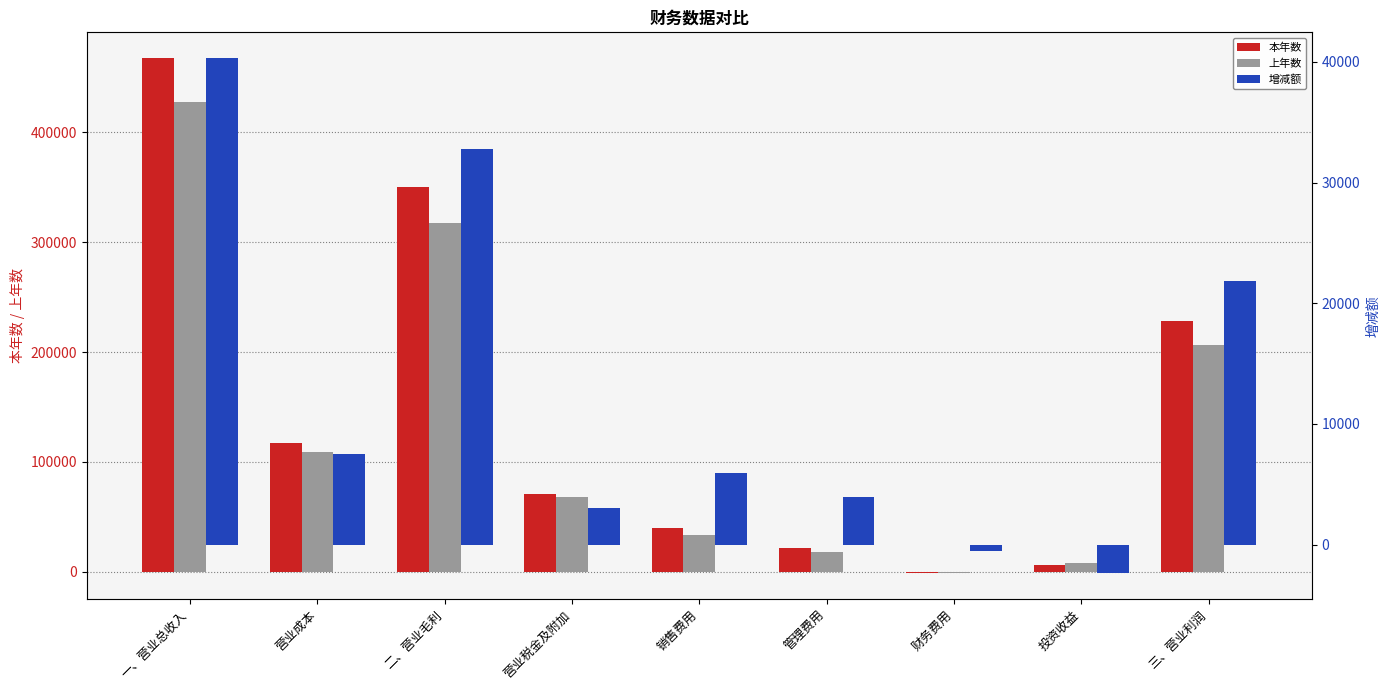

Rank the series by their maximum value, from lowest to highest.

增减额, 上年数, 本年数